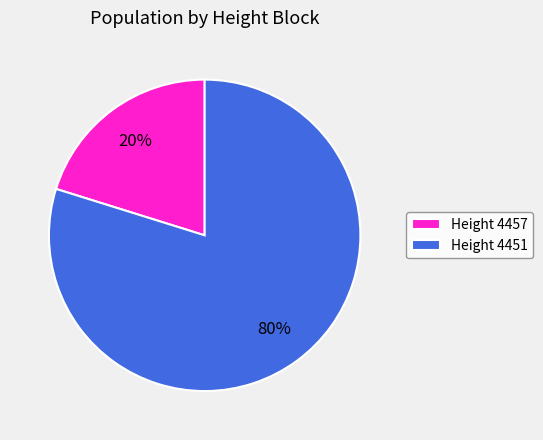

To the nearest percent, what portion does Height 4451 represent?

80%